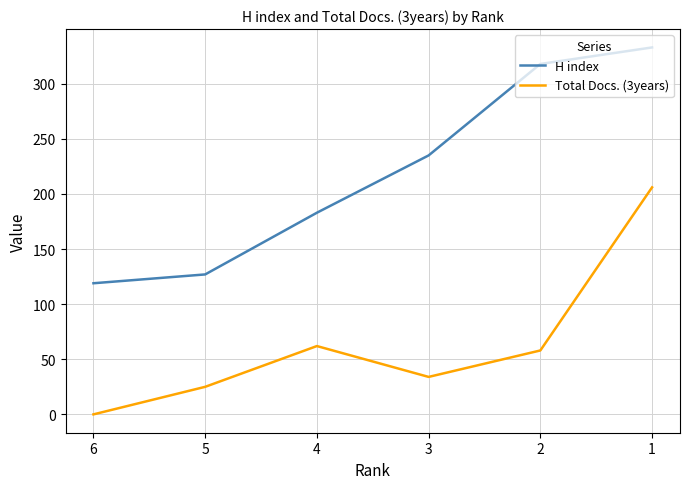

True or false: H index and Total Docs. (3years) intersect in this chart.

False